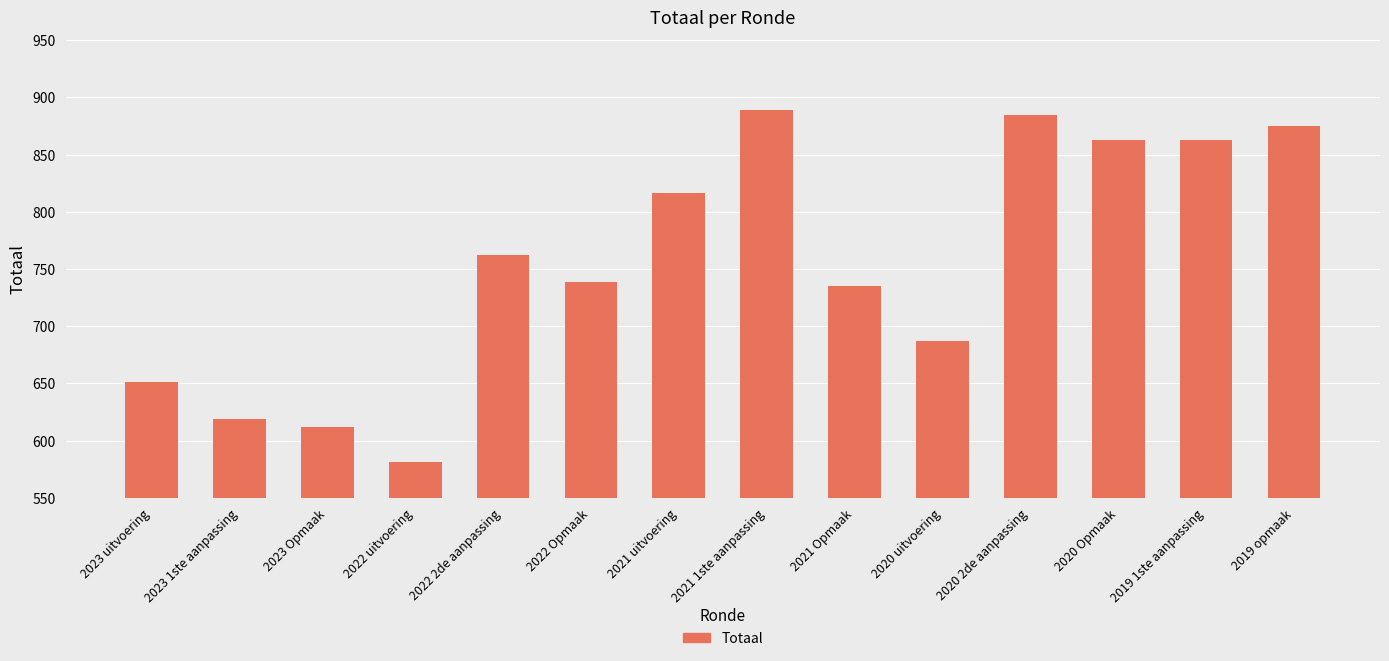

Approximately how many times larger is the value at 2022 uitvoering compared to 2022 2de aanpassing?

0.8